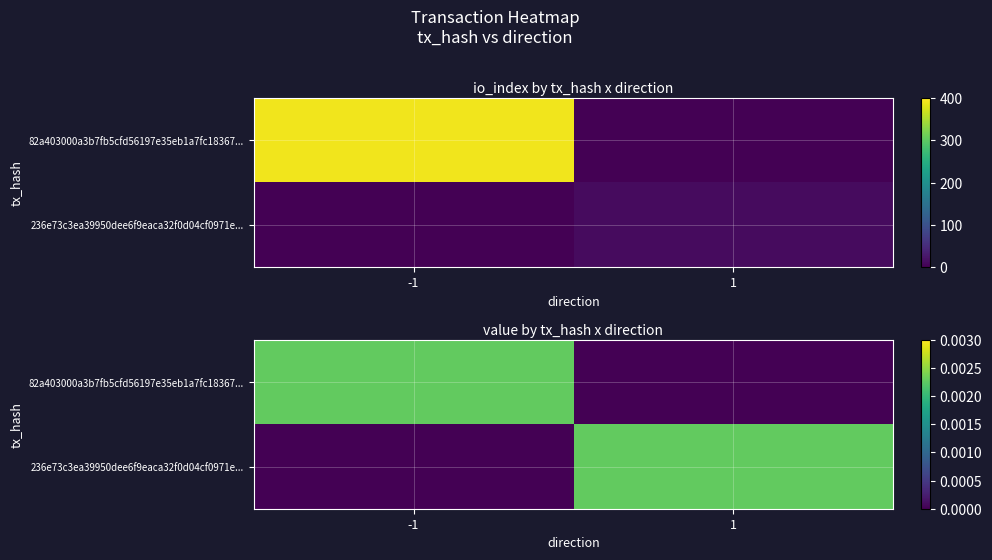

At 1, list the series in order from largest to smallest.

236e73c3ea39950dee6f9eaca32f0d04cf0971e..., 82a403000a3b7fb5cfd56197e35eb1a7fc18367...